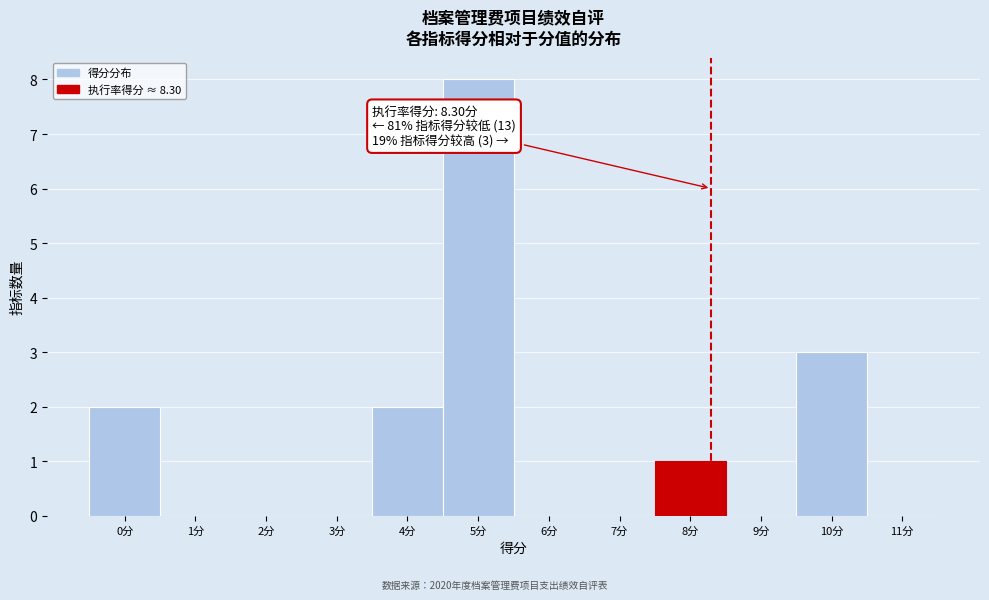

Over which range of the x-axis is the bar tallest?

4.5 to 5.5